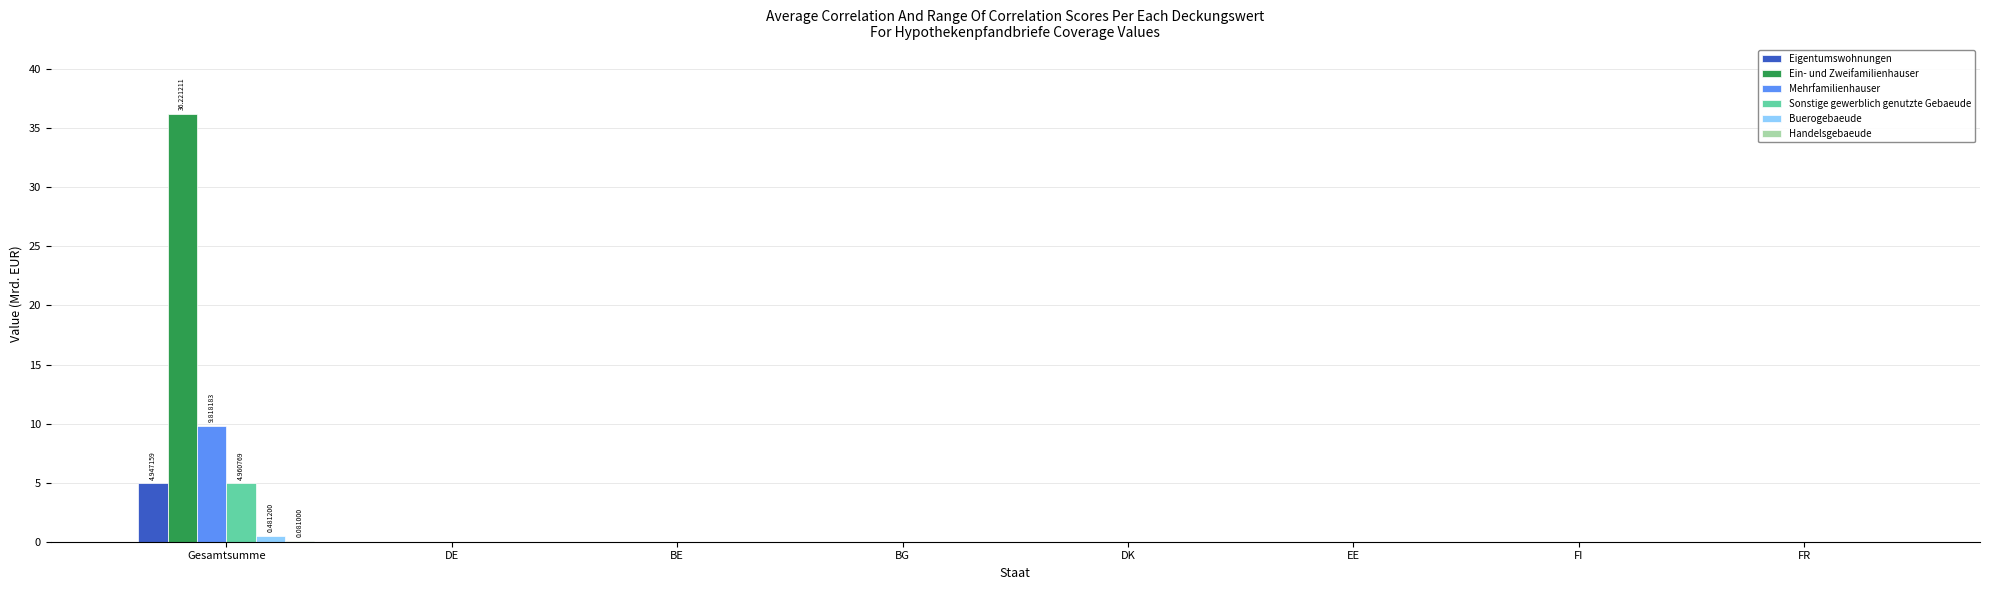

What is the sum of all Eigentumswohnungen values?

4.9